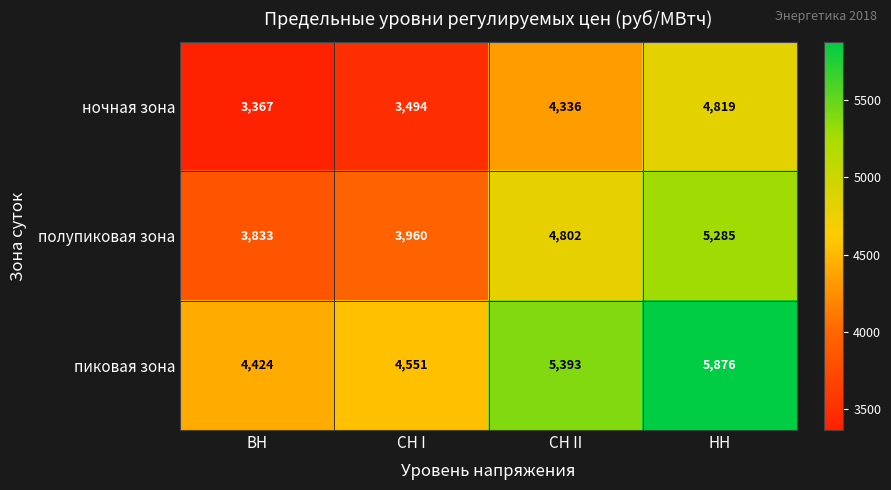

Is it true that полупиковая зона equals 3960 at СН I?

True